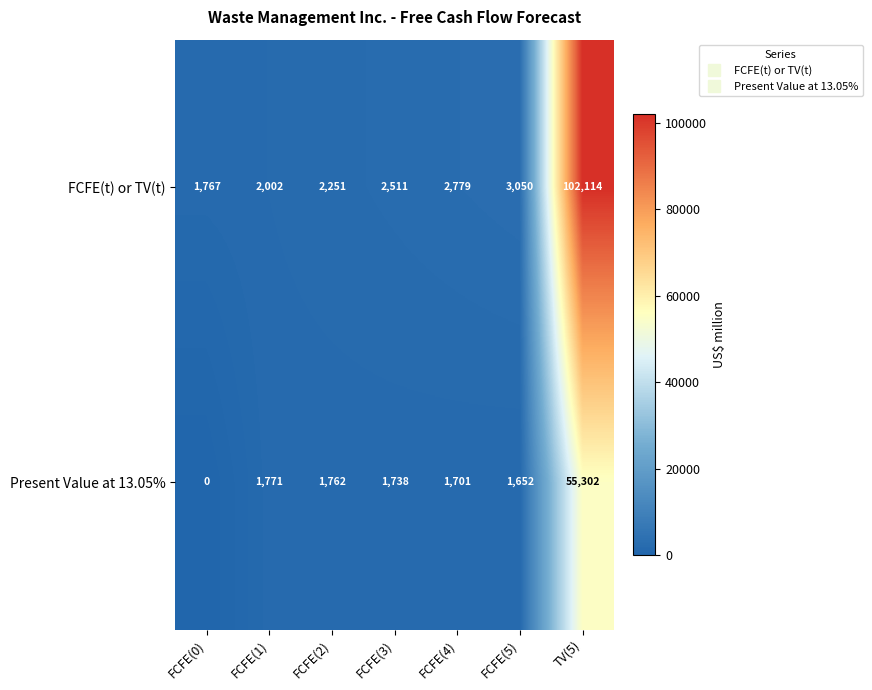

What is the sum of all Present Value at 13.05% values?

63926